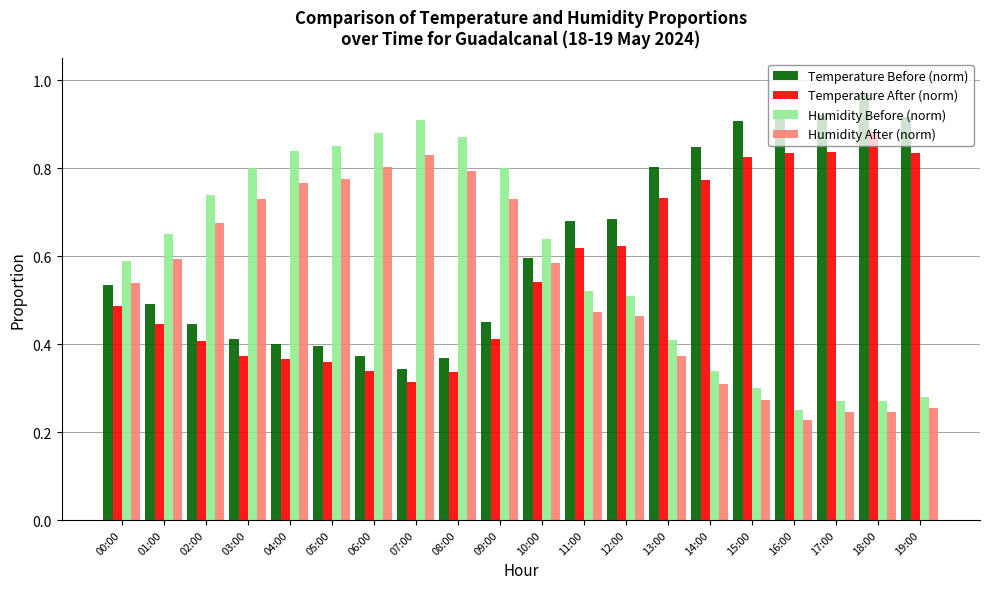

True or false: Humidity Before (norm) has a value of 0.8 at 09:00.

True